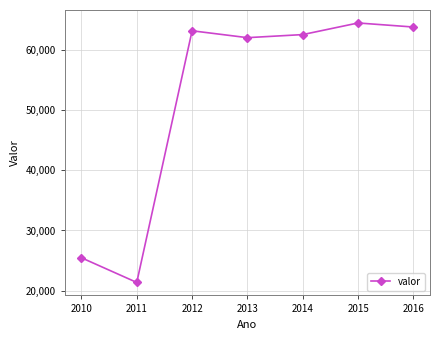

How many lines are shown in the chart?

1